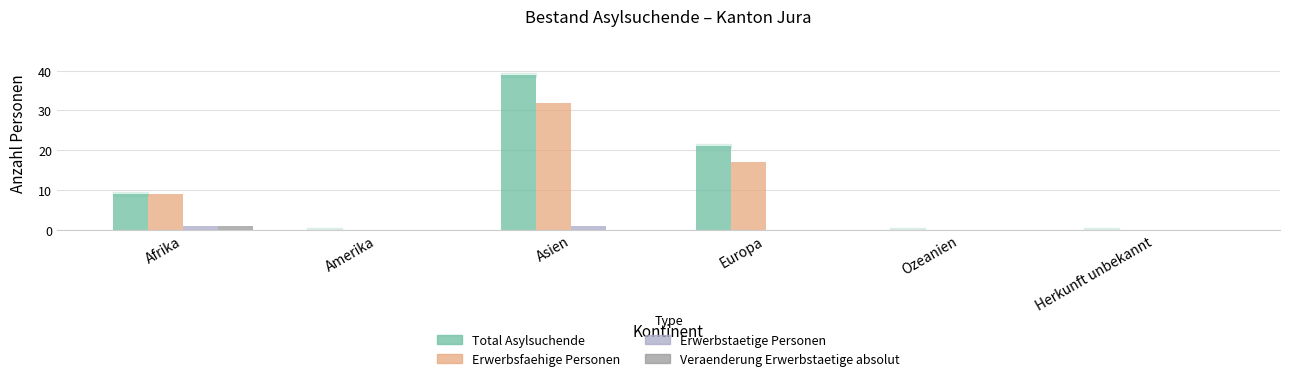

At which label does Veraenderung Erwerbstaetige absolut reach its peak?

Afrika